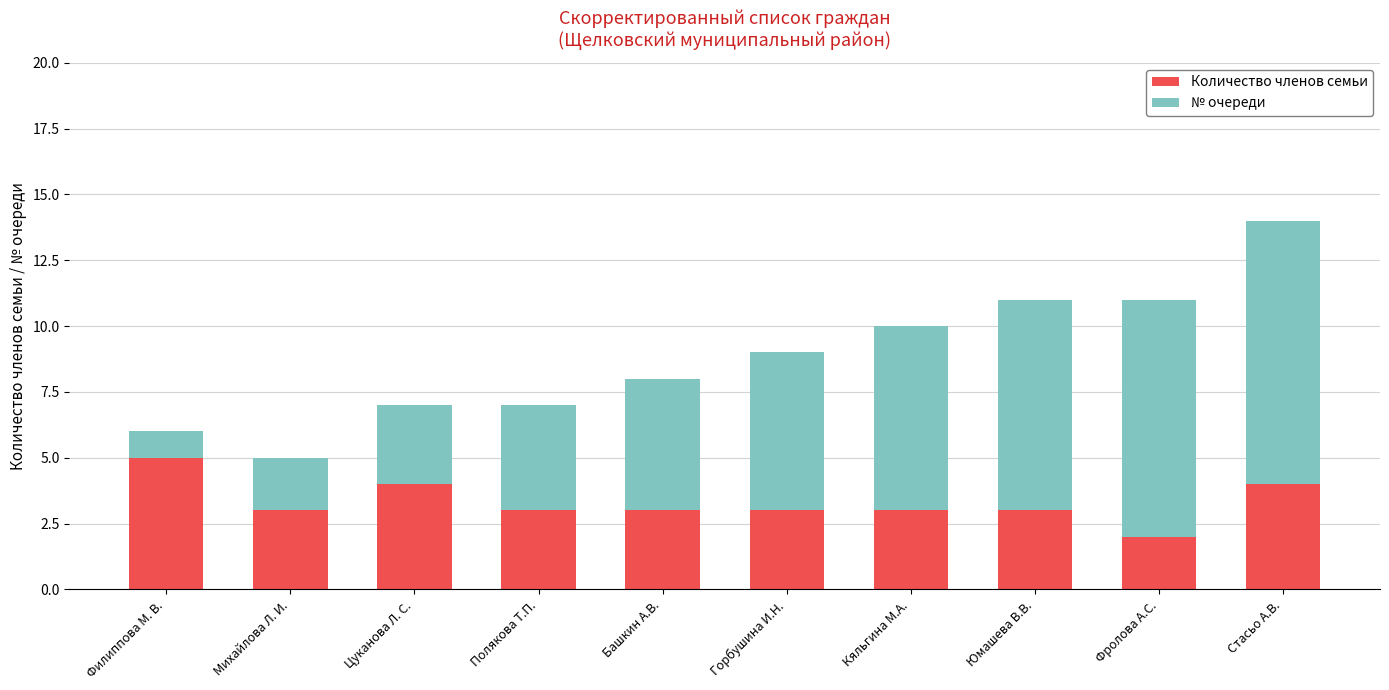

How many categories are shown in the chart?

10